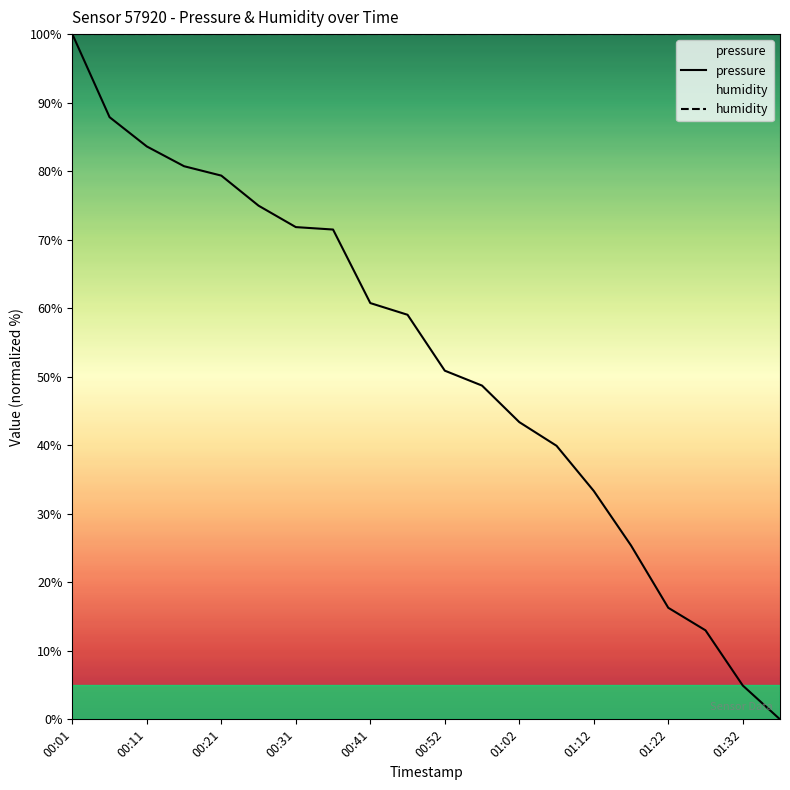

Which series has the largest total across all categories?

humidity